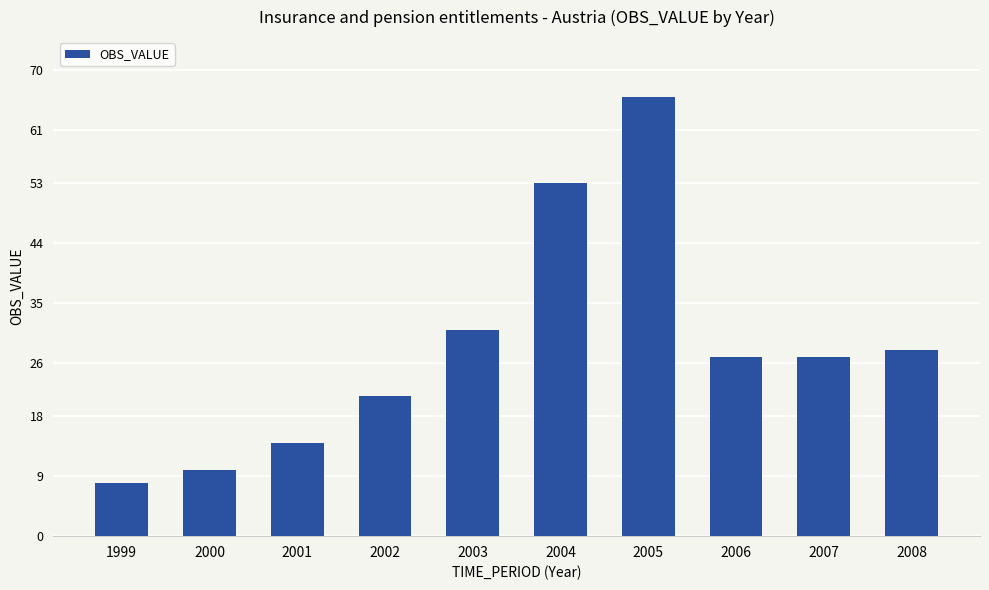

What is the value of the 2nd bar from the left?

10